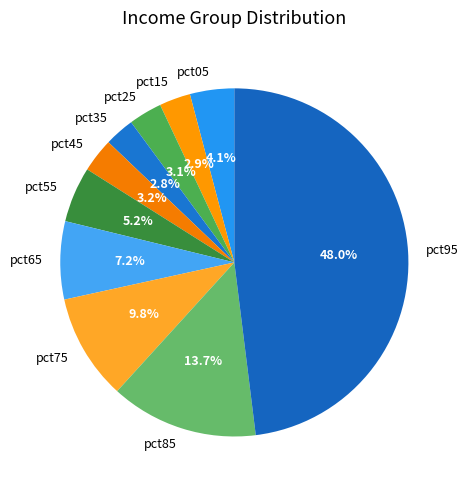

Which category has the biggest portion of the pie?

pct95